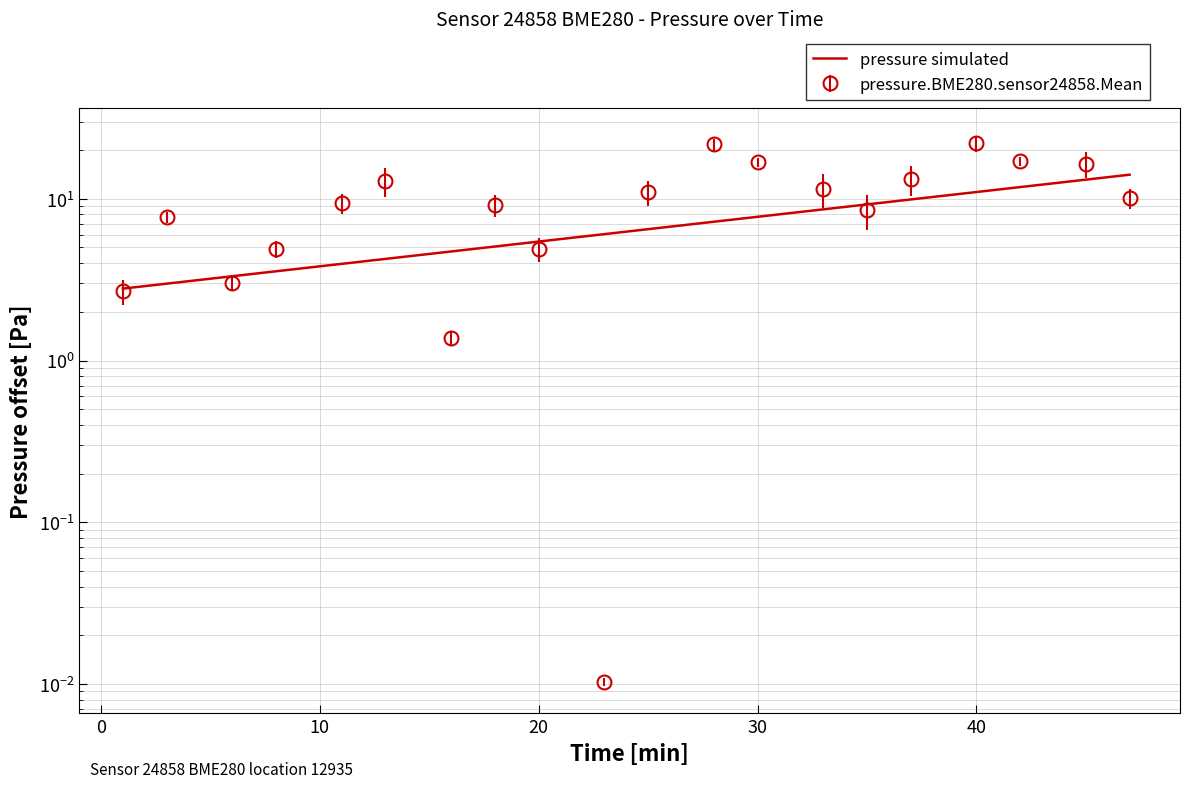

Which label corresponds to the smallest value in the chart?

00:23